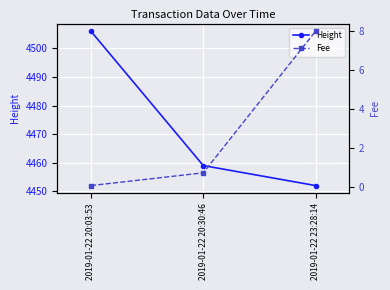

What is the average value of the Fee series?

2.9